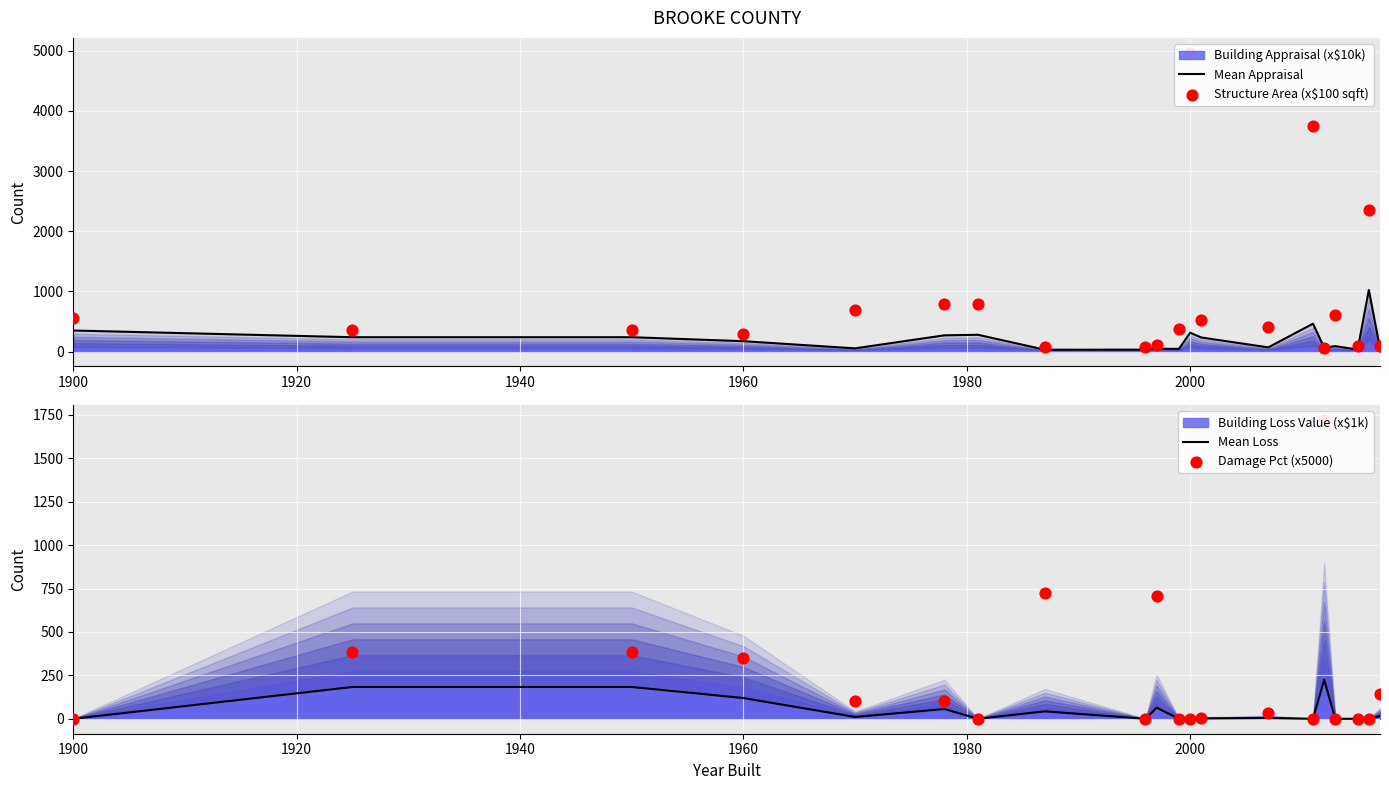

Which series has the largest total across all categories?

Structure Area (x$100 sqft)